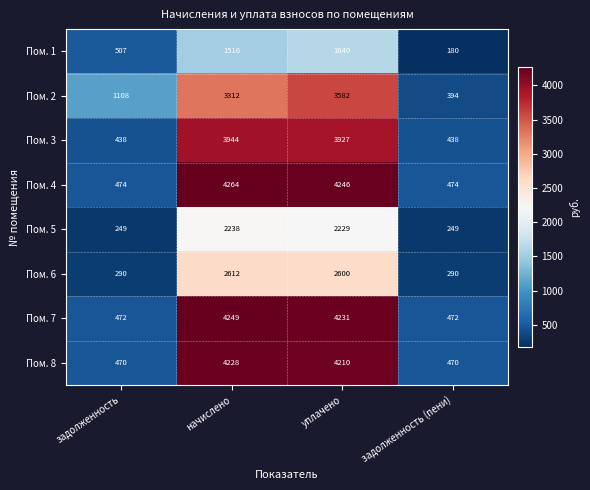

Rank the series at задолженность (пени) from lowest to highest value.

Пом. 1, Пом. 5, Пом. 6, Пом. 2, Пом. 3, Пом. 8, Пом. 7, Пом. 4